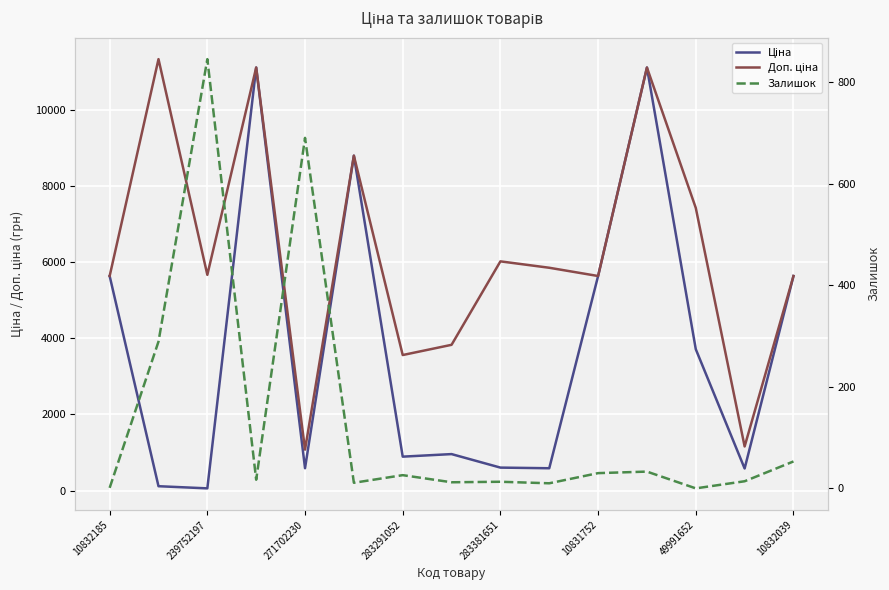

True or false: Доп. ціна and Ціна intersect in this chart.

False